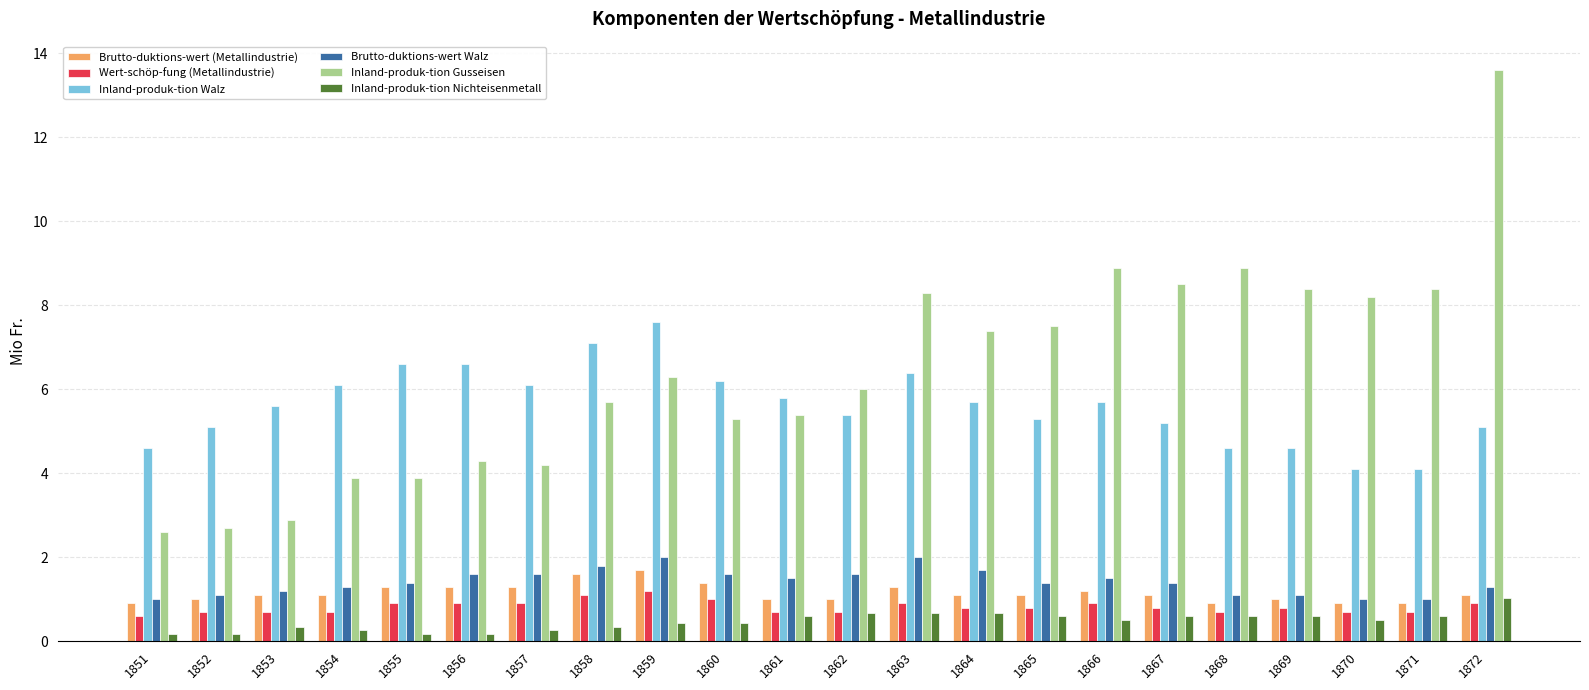

What is the total value across all series at 1869?

16.5